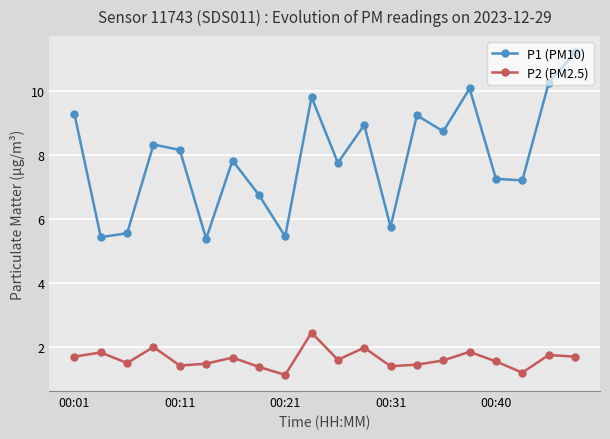

Which series has the widest spread of values?

P1 (PM10)